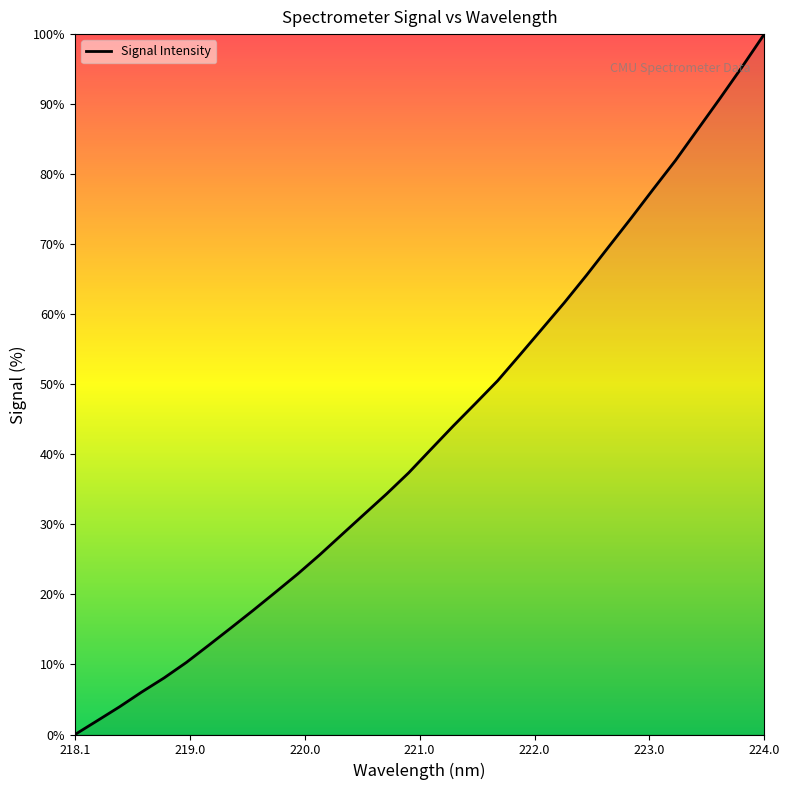

What is the difference between the maximum and minimum values?

100.0